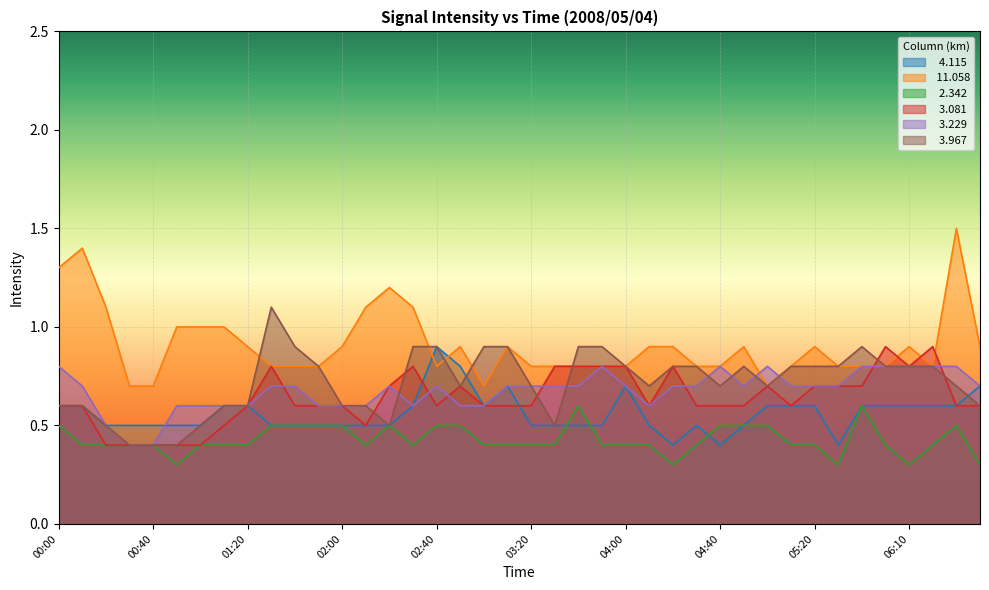

What position from the right is 06:40?

1